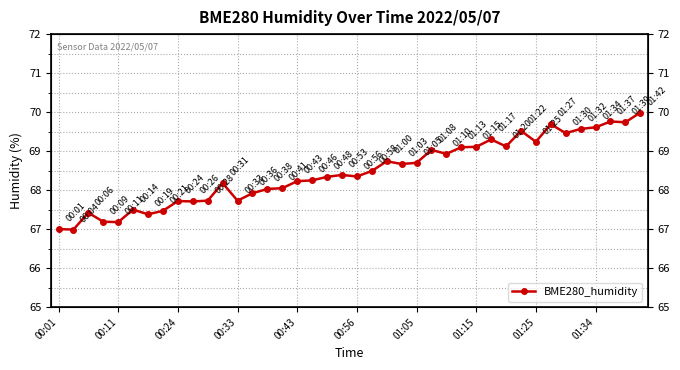

What is the difference between the second highest and second lowest values?

2.8